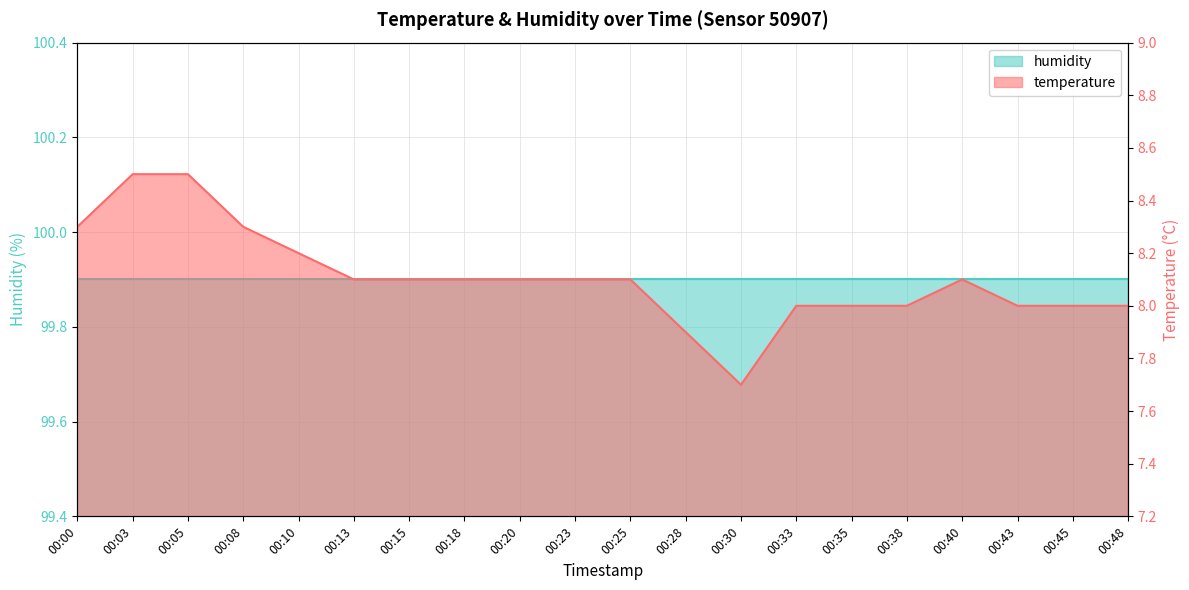

Rank the categories by value from lowest to highest.

00:30, 00:28, 00:33, 00:35, 00:38, 00:43, 00:45, 00:48, 00:13, 00:15, 00:18, 00:20, 00:23, 00:25, 00:40, 00:10, 00:00, 00:08, 00:03, 00:05